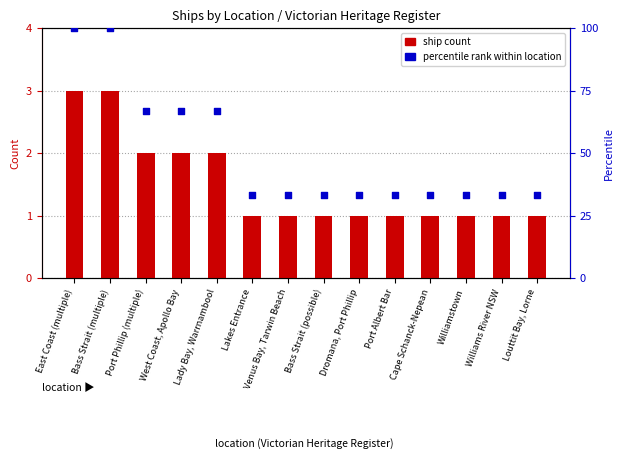

Is the value of ship count at East Coast (multiple) greater than the value of percentile rank within location at Williams River NSW?

No